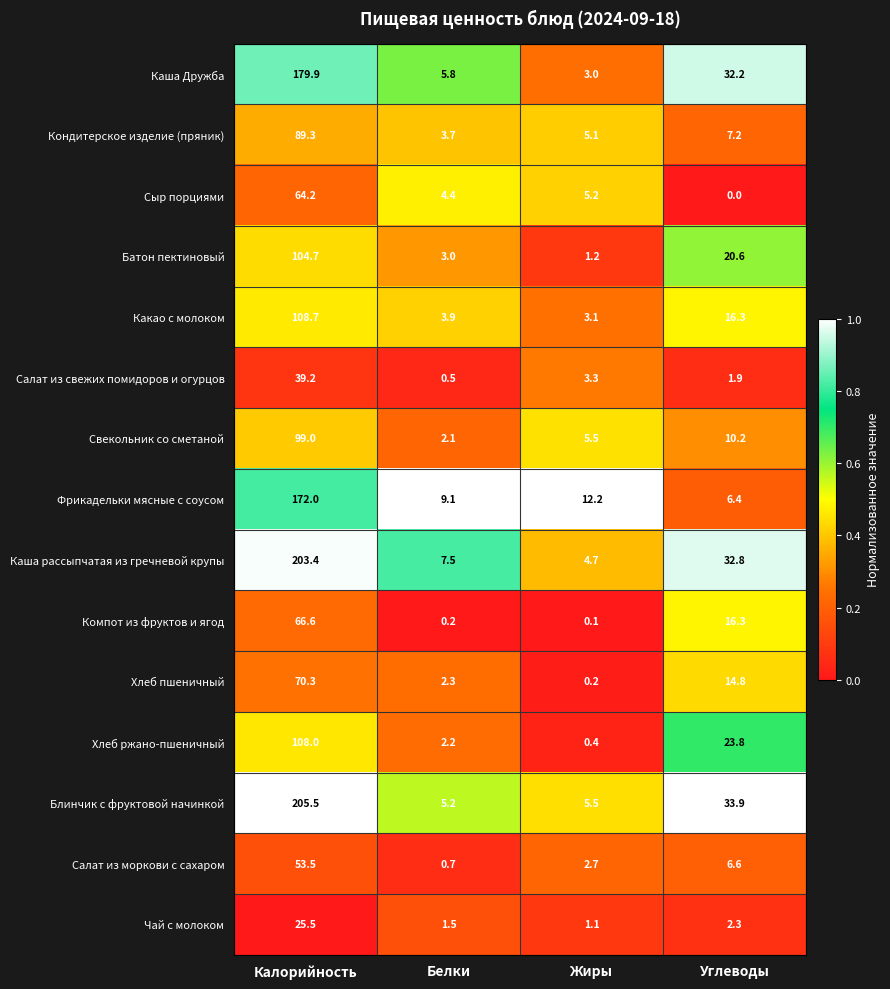

What is the spread (max minus min) of values at Белки?

8.9